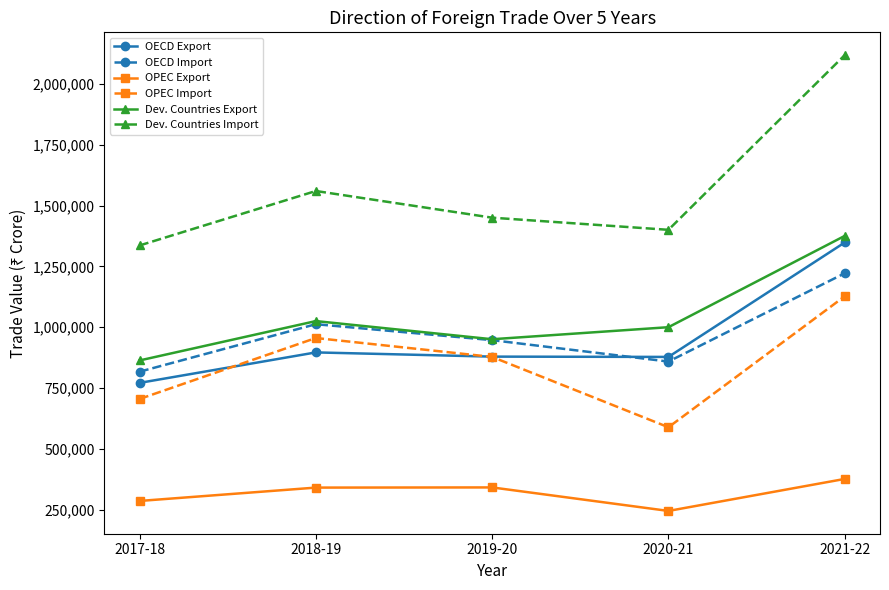

At which label does OPEC Import first exceed 877719?

2018-19